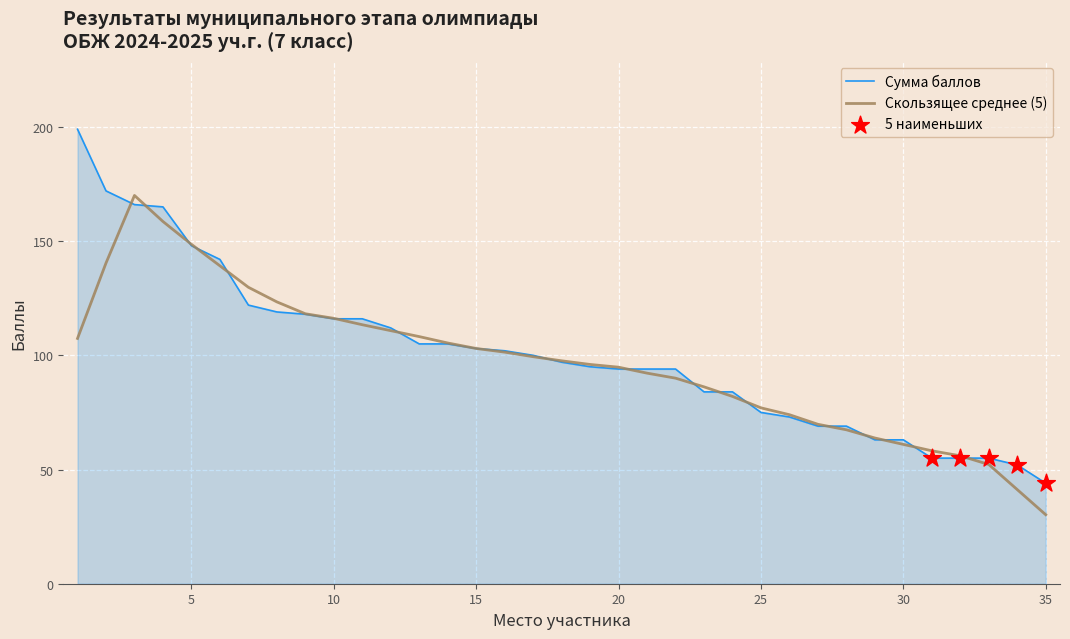

At how many categories does at least one series exceed 133?

6